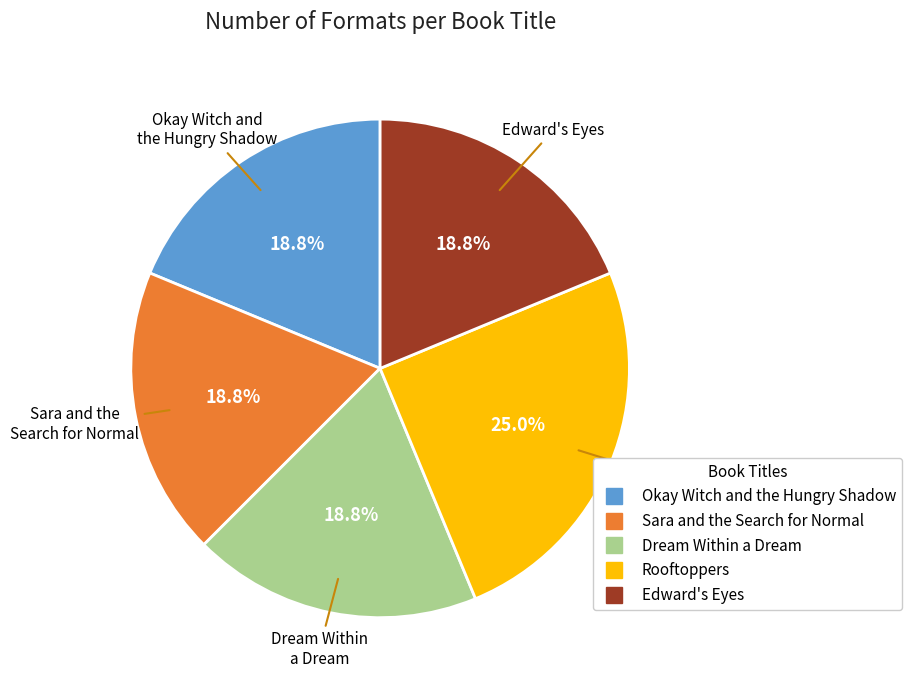

To the nearest percent, what percentage of the pie is Okay Witch and the Hungry Shadow?

19%